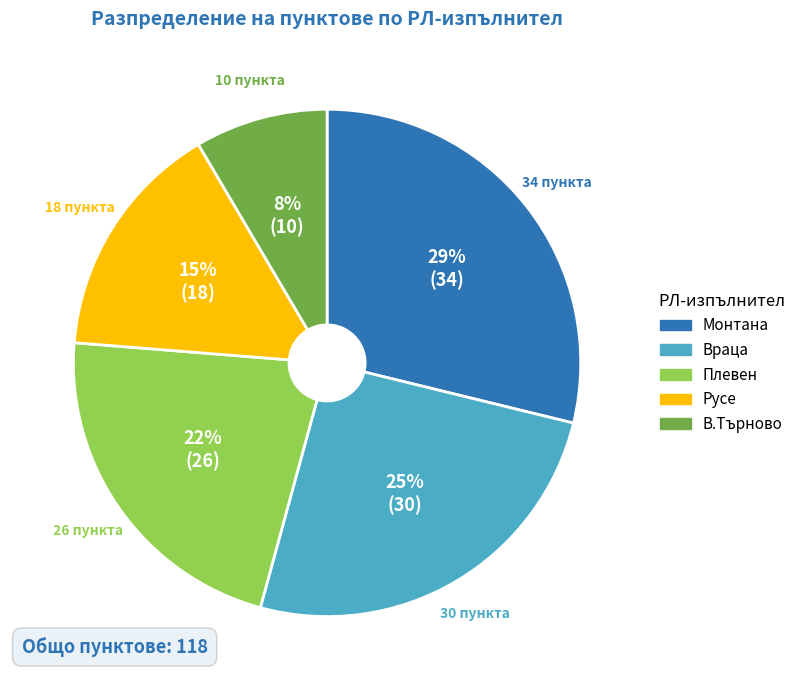

Which slice is the smallest?

В.Търново